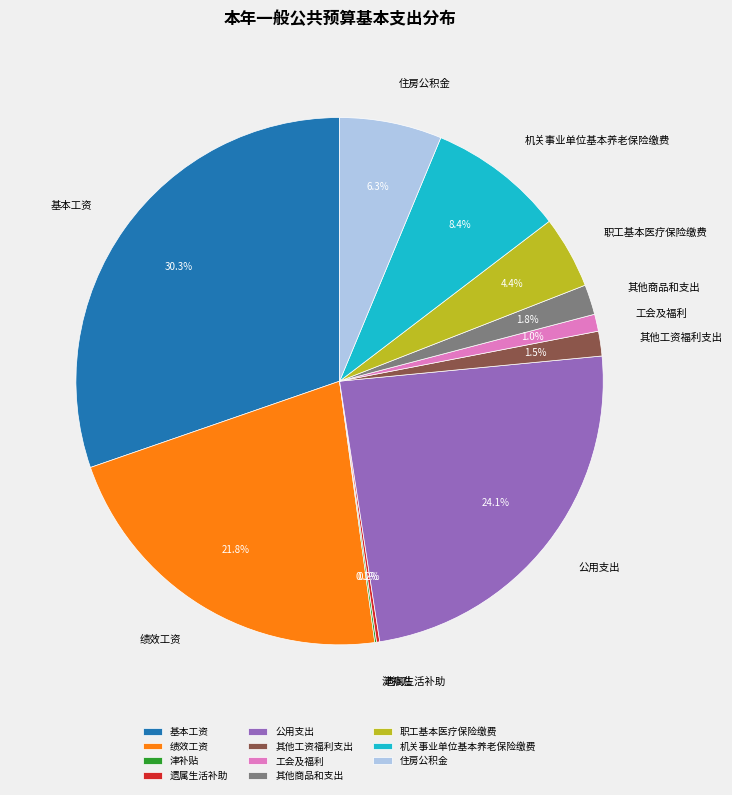

Is the sum of 住房公积金 and 职工基本医疗保险缴费 greater than half?

No